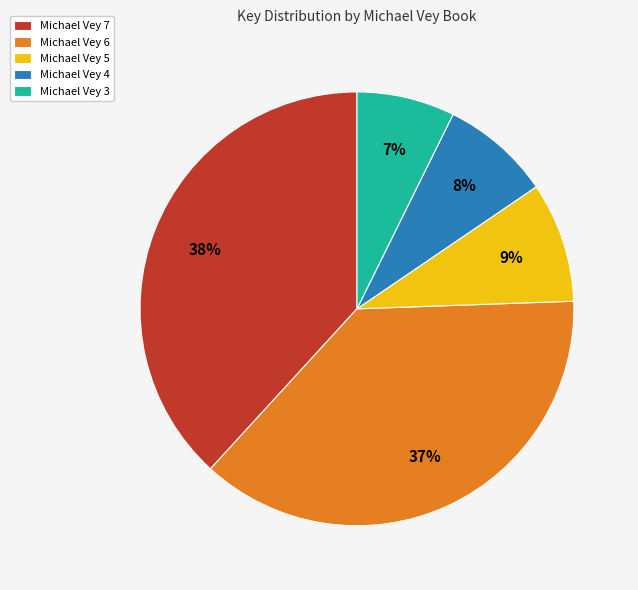

Between Michael Vey 5 and Michael Vey 3, which is larger?

Michael Vey 5